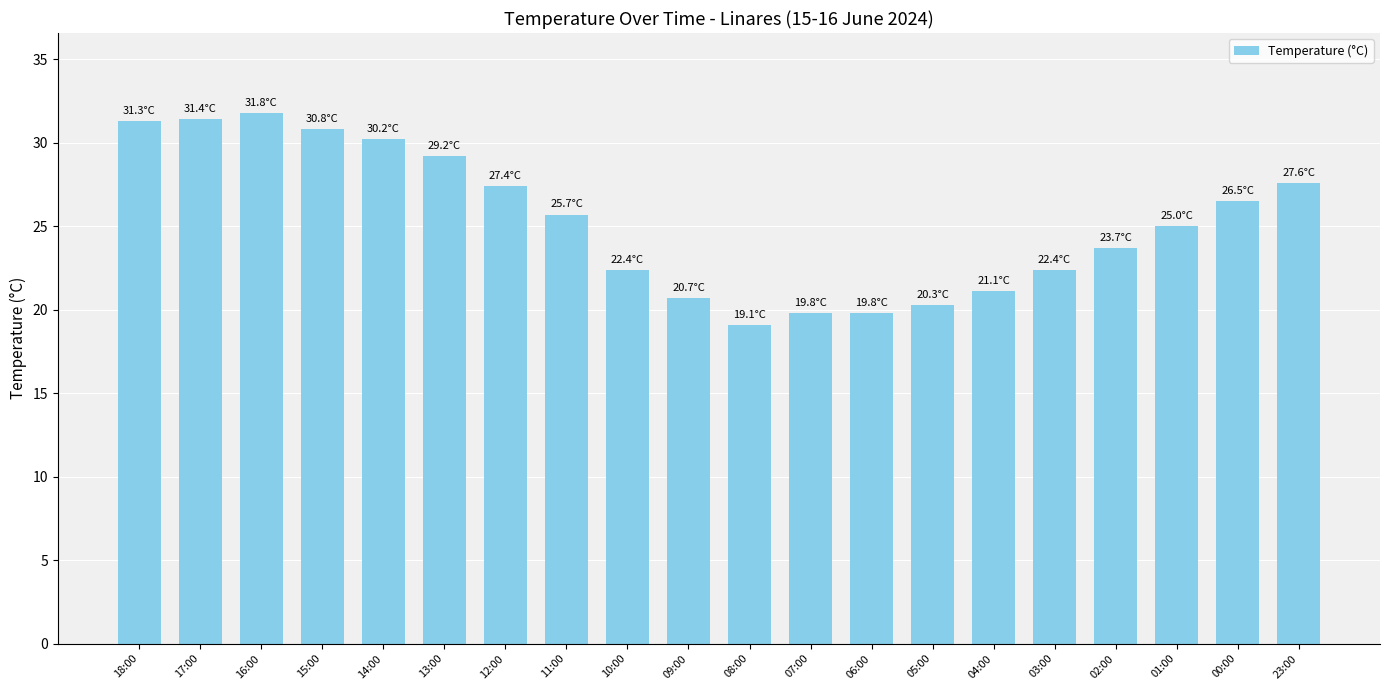

Which label corresponds to the smallest value in the chart?

08:00